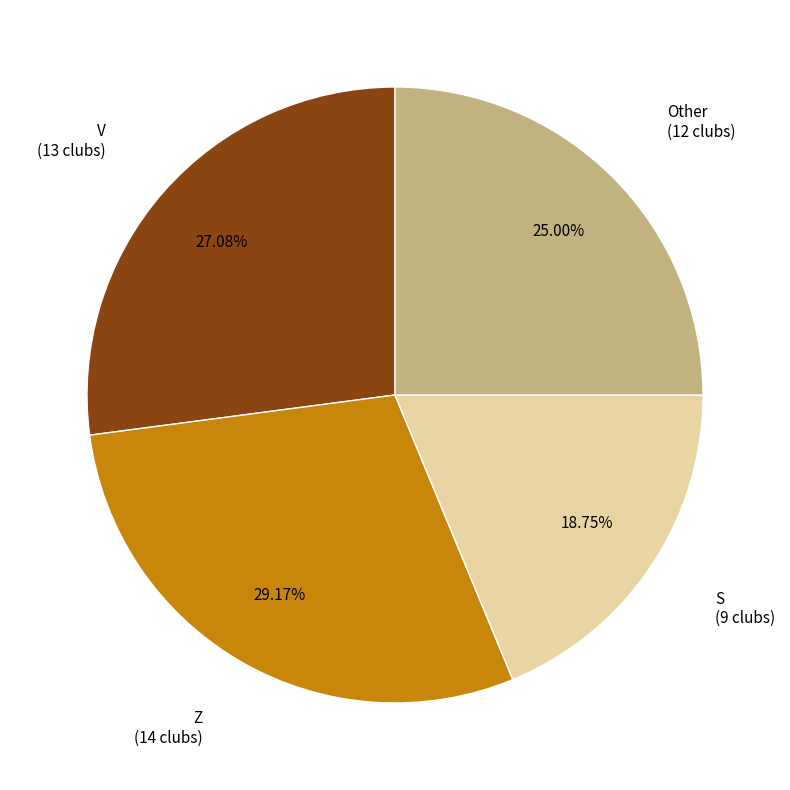

What is the ratio of the value at Other to the value at V?

0.9